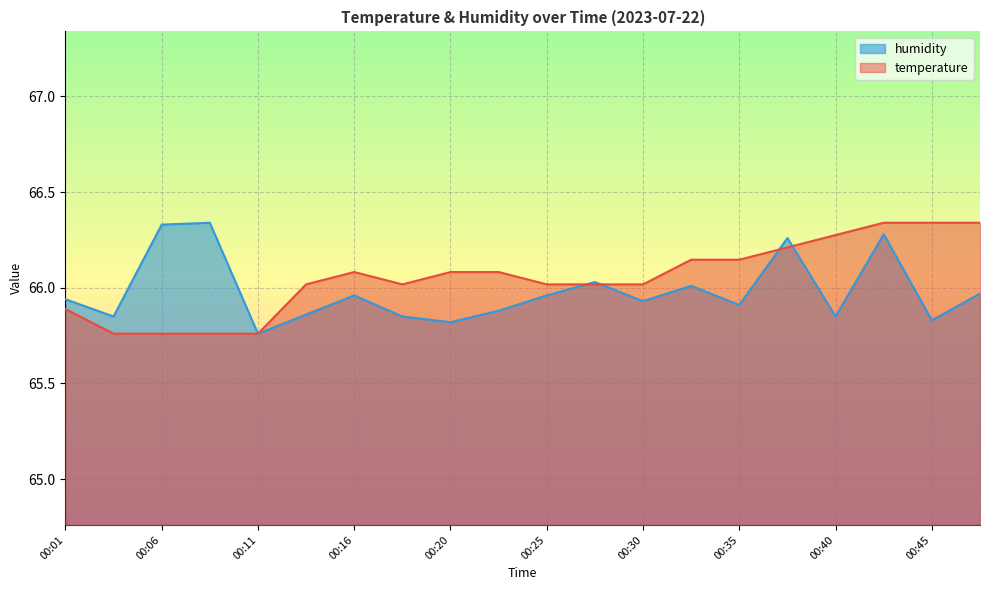

Does the chart display data point markers on the line(s)?

No